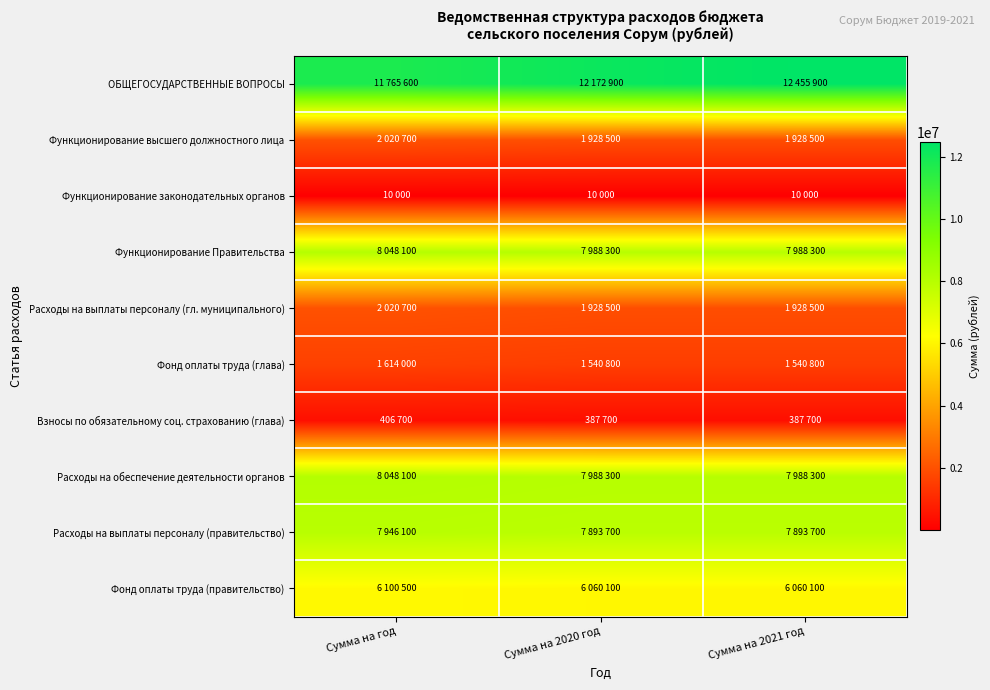

What is the difference between the highest and lowest values at Сумма на 2020 год?

12162900